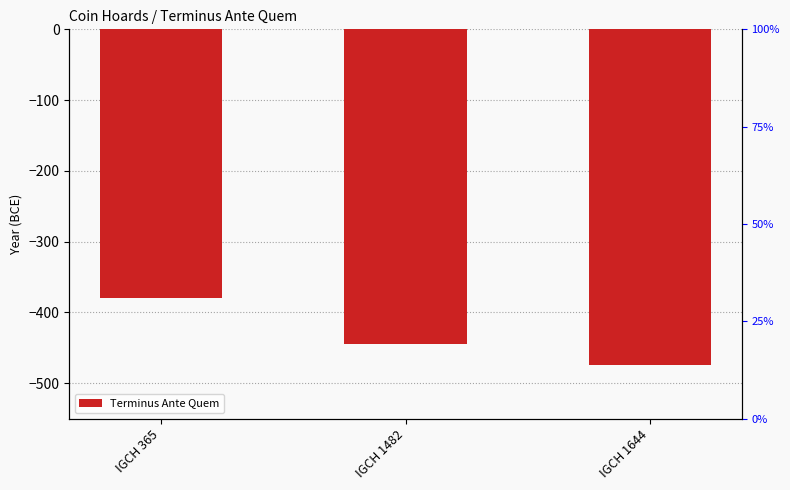

Rank the categories by value from lowest to highest.

IGCH 1644, IGCH 1482, IGCH 365